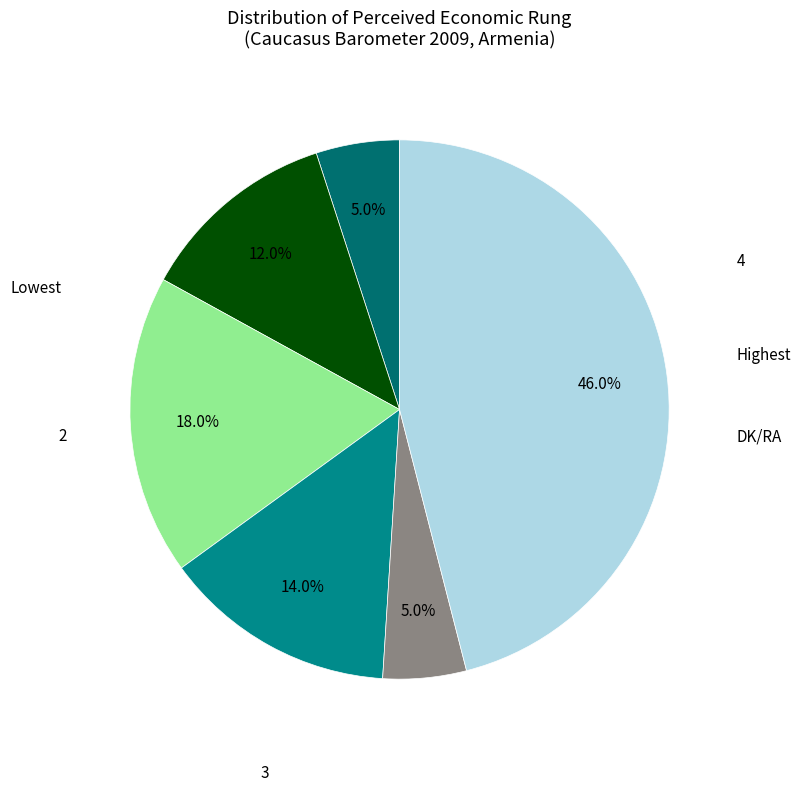

What is the ratio of the value at 2 to the value at 4?

0.9